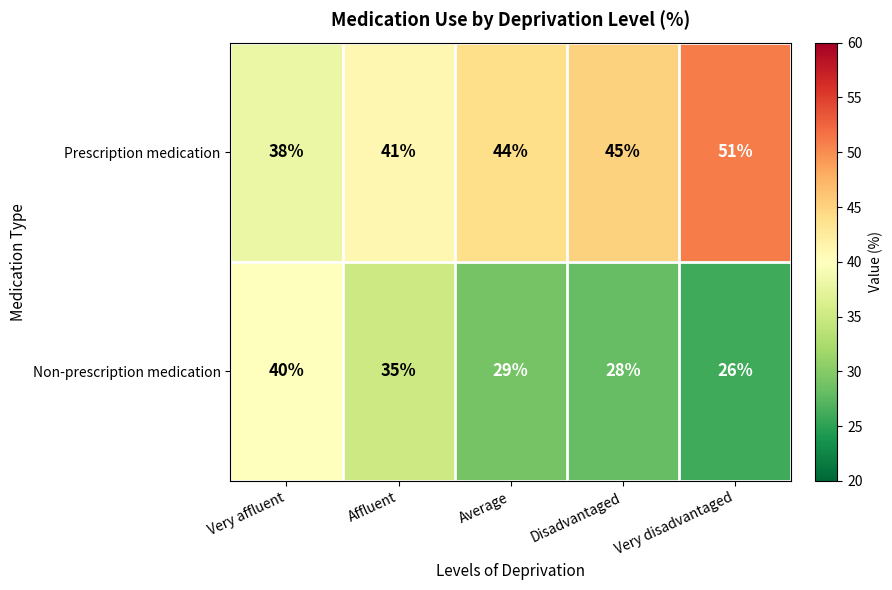

Rank the series by their average value, from highest to lowest.

Prescription medication, Non-prescription medication